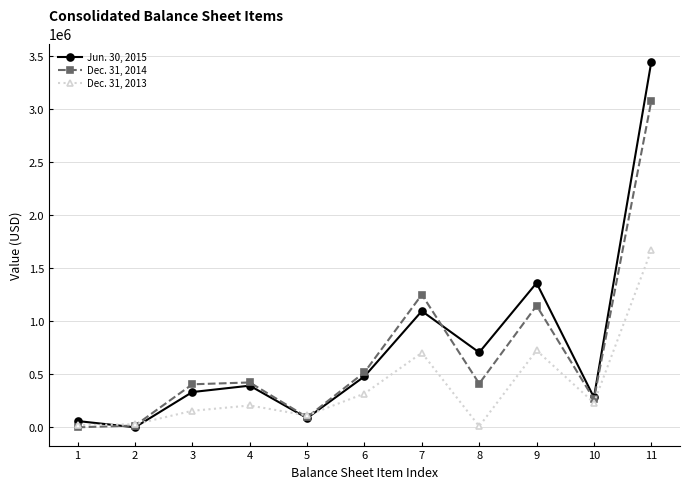

What is the minimum value for Dec. 31, 2014?

526